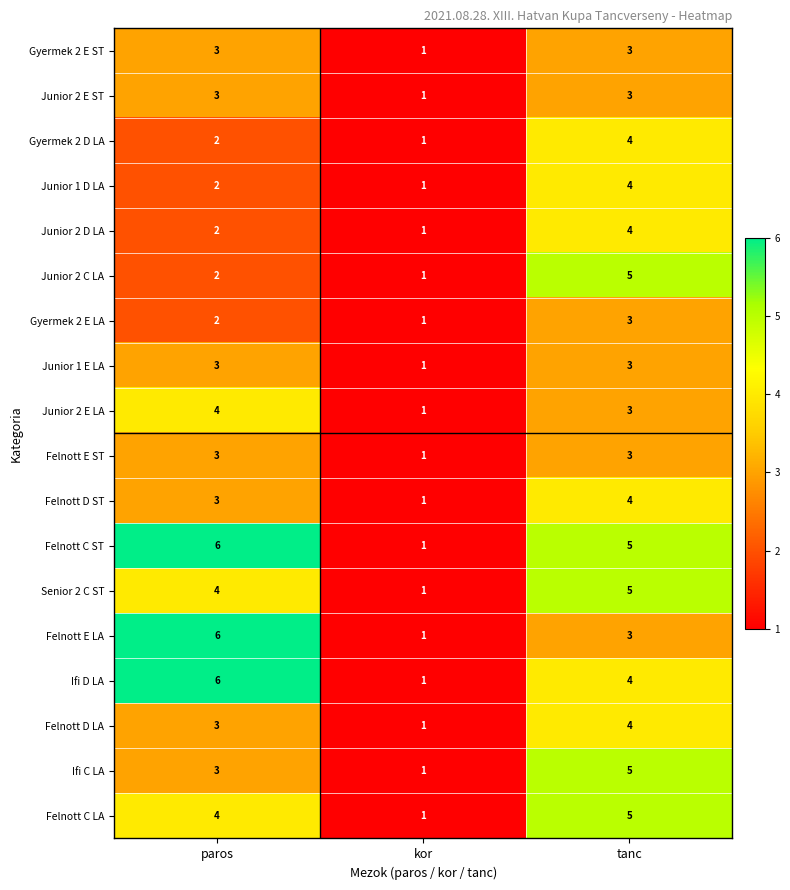

At which label does Junior 2 C LA reach its minimum?

kor